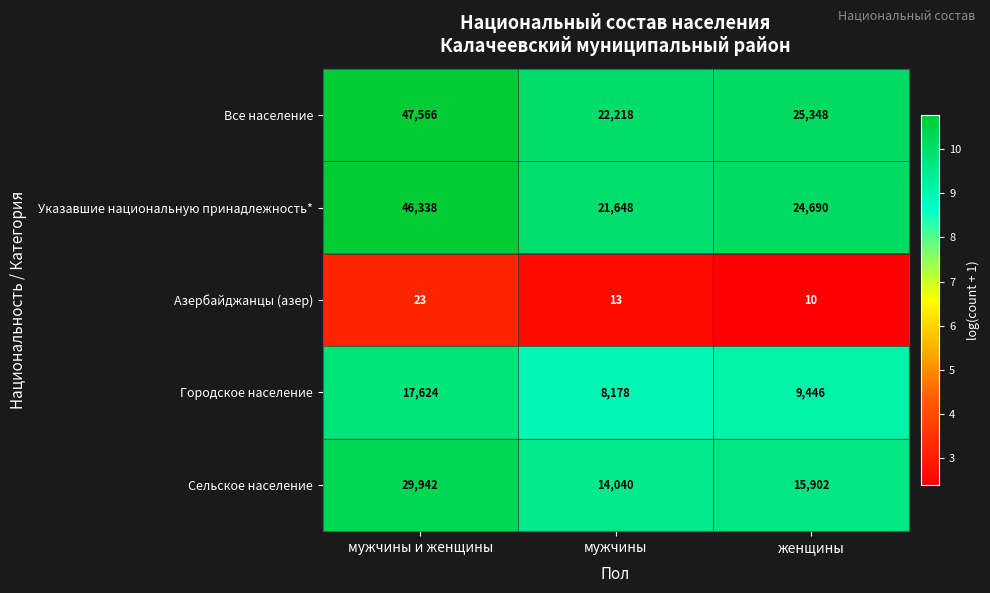

Reading right to left, list all the values displayed in this chart.

Все население: 25348	22218	47566
Указавшие национальную принадлежность*: 24690	21648	46338
Азербайджанцы (азер): 10	13	23
Городское население: 9446	8178	17624
Сельское население: 15902	14040	29942